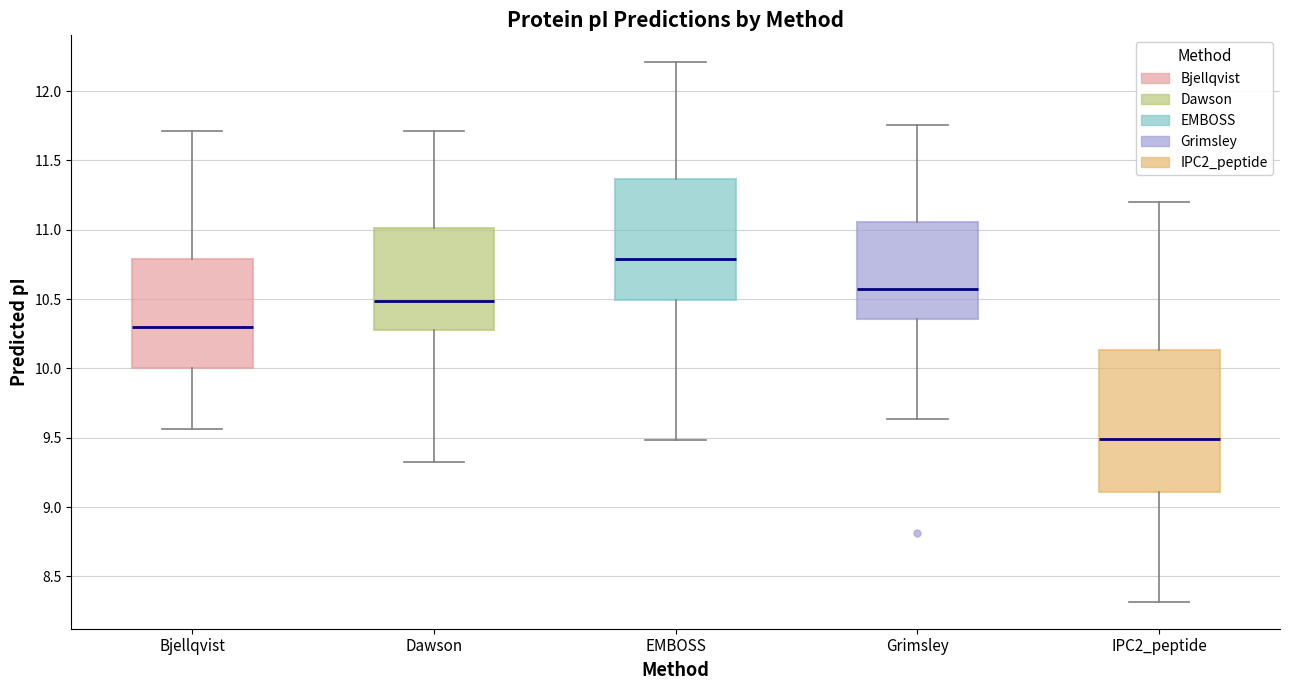

Reading left to right, read every box against the y-axis: the position of its median line, the range the box covers, and the ends of its whiskers. The values are not printed on the chart, so give them approximately, as read against the axis.

Bjellqvist: median 10.30, box 10.00 to 10.80, whiskers 9.55 to 11.70
Dawson: median 10.50, box 10.30 to 11.00, whiskers 9.35 to 11.70
EMBOSS: median 10.80, box 10.50 to 11.35, whiskers 9.50 to 12.20
Grimsley: median 10.55, box 10.35 to 11.05, whiskers 9.65 to 11.75
IPC2_peptide: median 9.50, box 9.10 to 10.15, whiskers 8.30 to 11.20